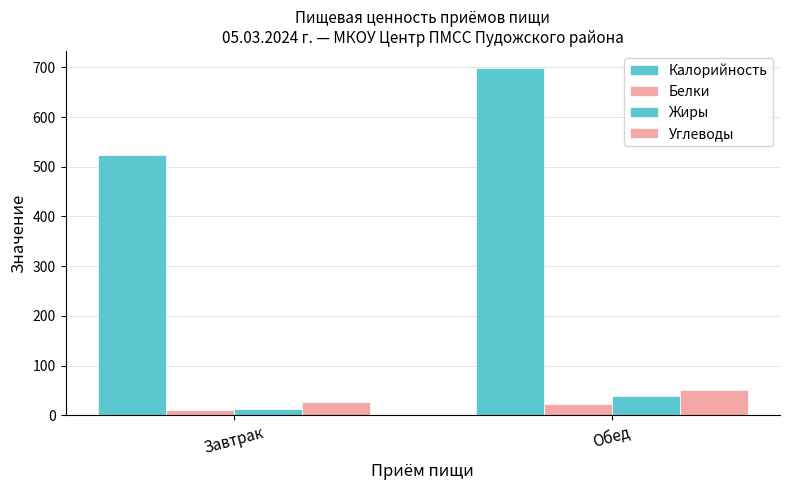

Are the bars horizontal?

No